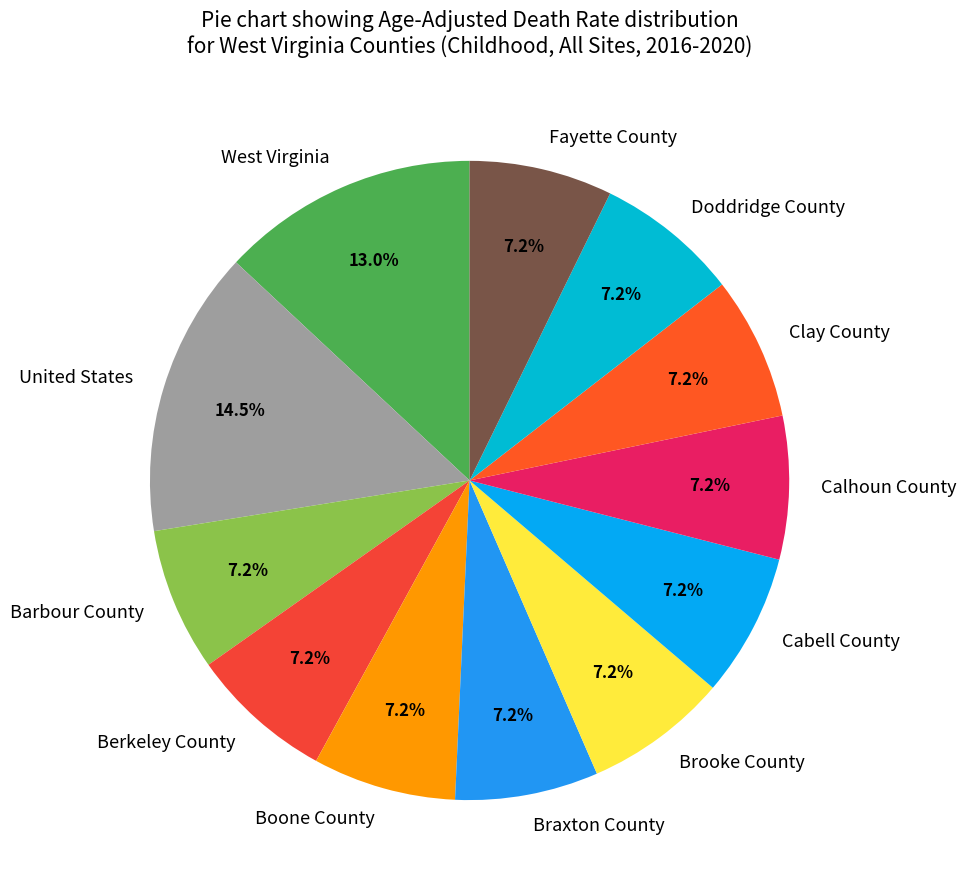

What percentage do Calhoun County and Cabell County together represent?

14.5%